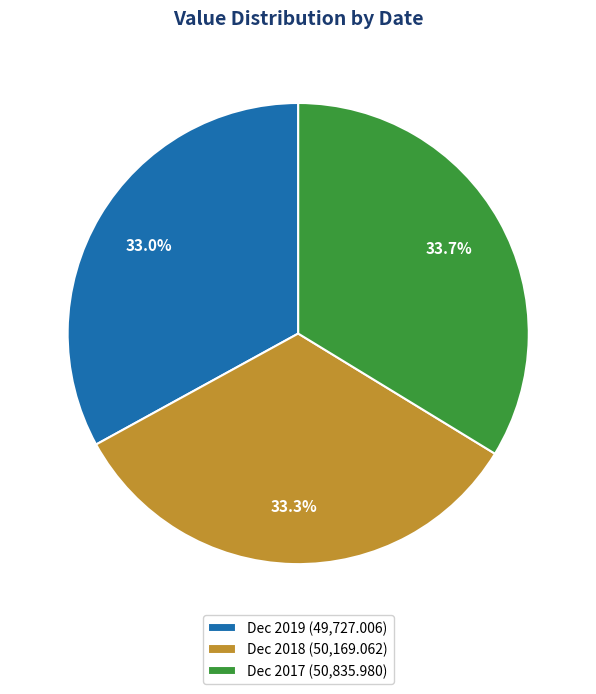

Does Dec 2017 (50,835.980) represent more than half of the total?

No